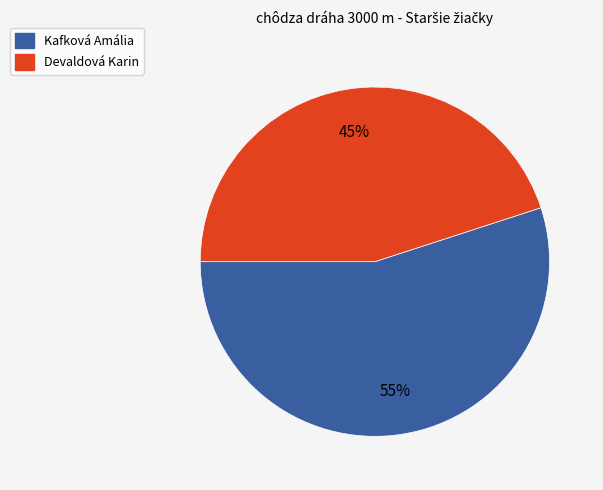

Rank the categories by value from highest to lowest.

Kafková Amália, Devaldová Karin